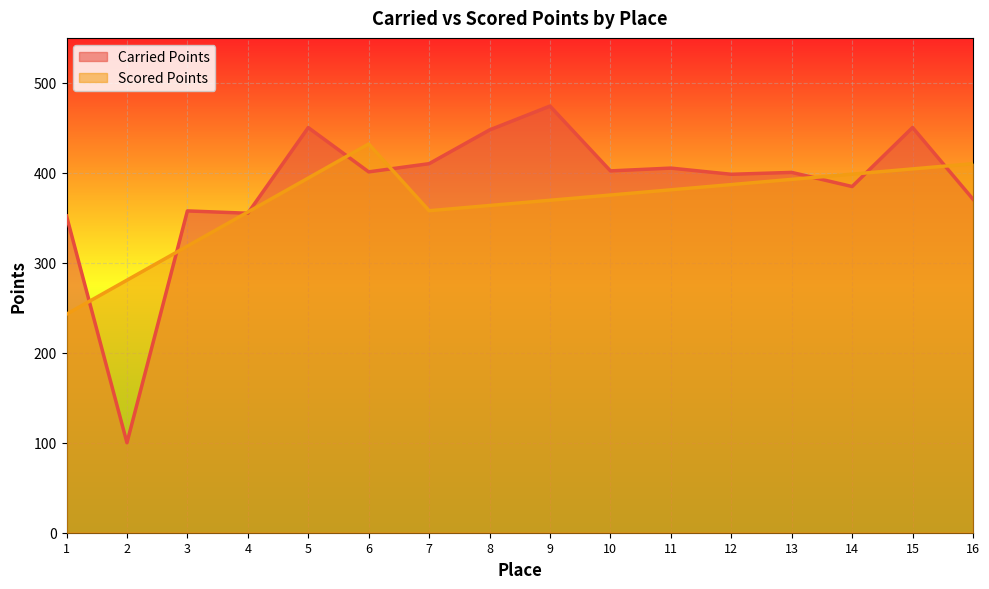

How many times do Scored Points and Carried Points cross each other?

9